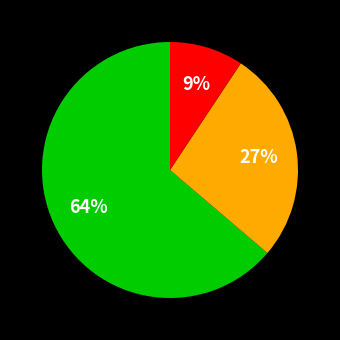

Is there any slice that represents more than half of the pie?

Yes